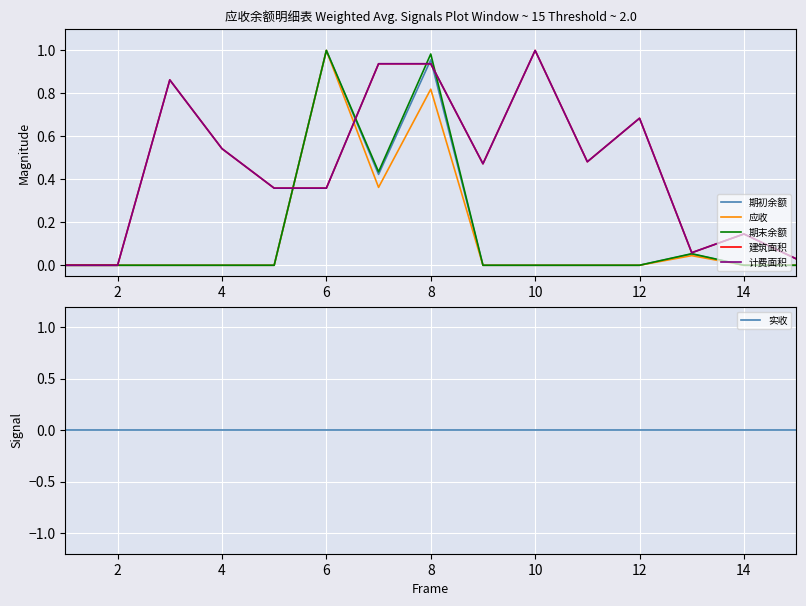

Between 2 and 8, which series saw the biggest shift?

期末余额